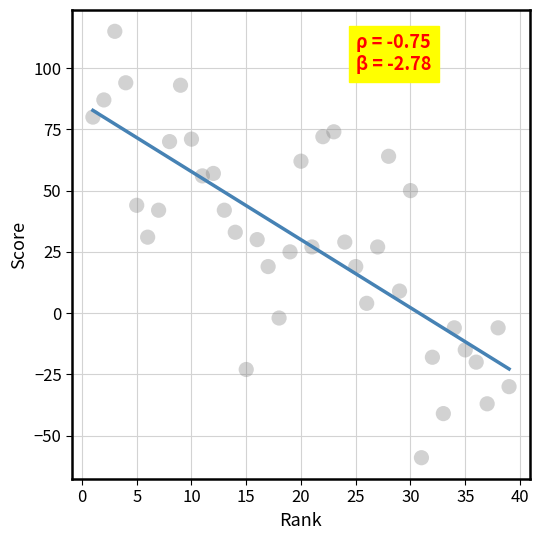

What is the range of Y values (max minus min)?

174